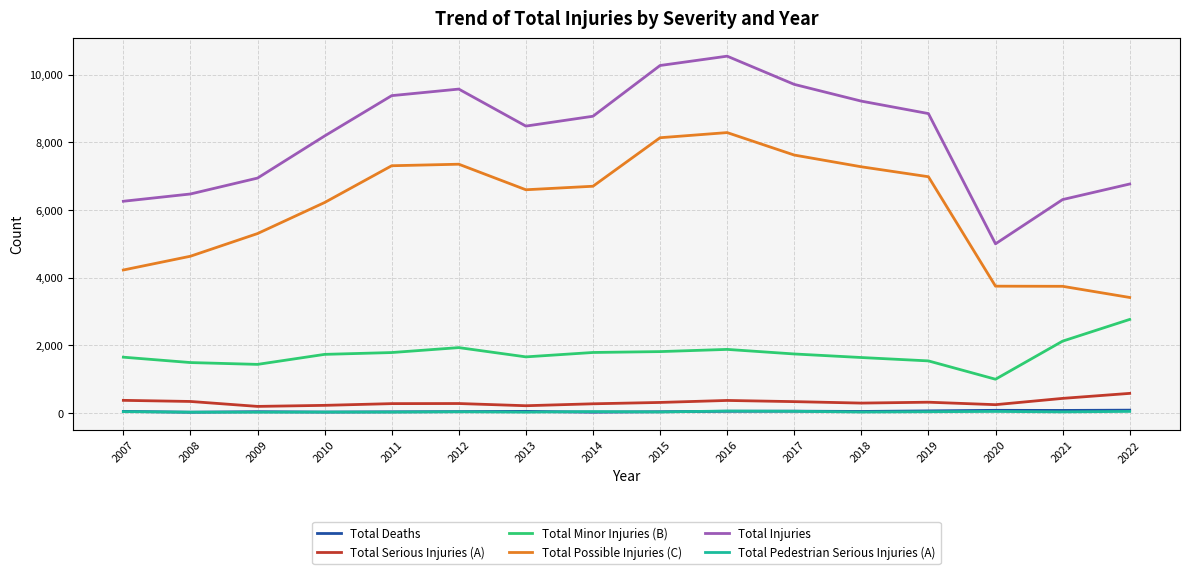

What is the highest value of the Total Pedestrian Serious Injuries (A) series?

62